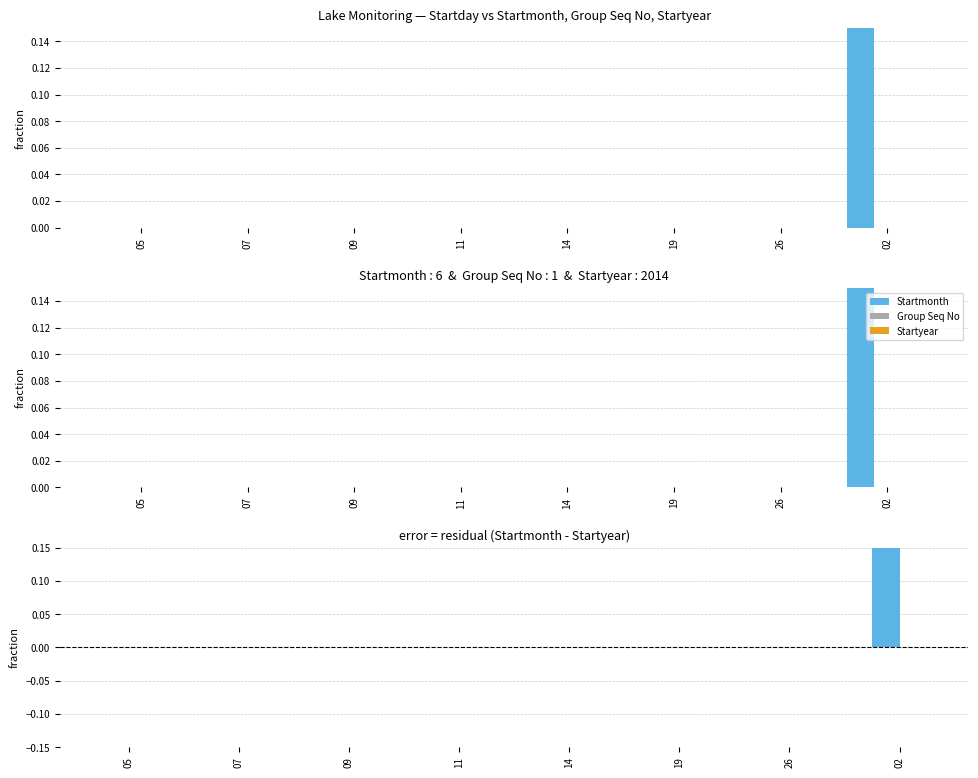

What is the label of the 7th bar from the left?

26